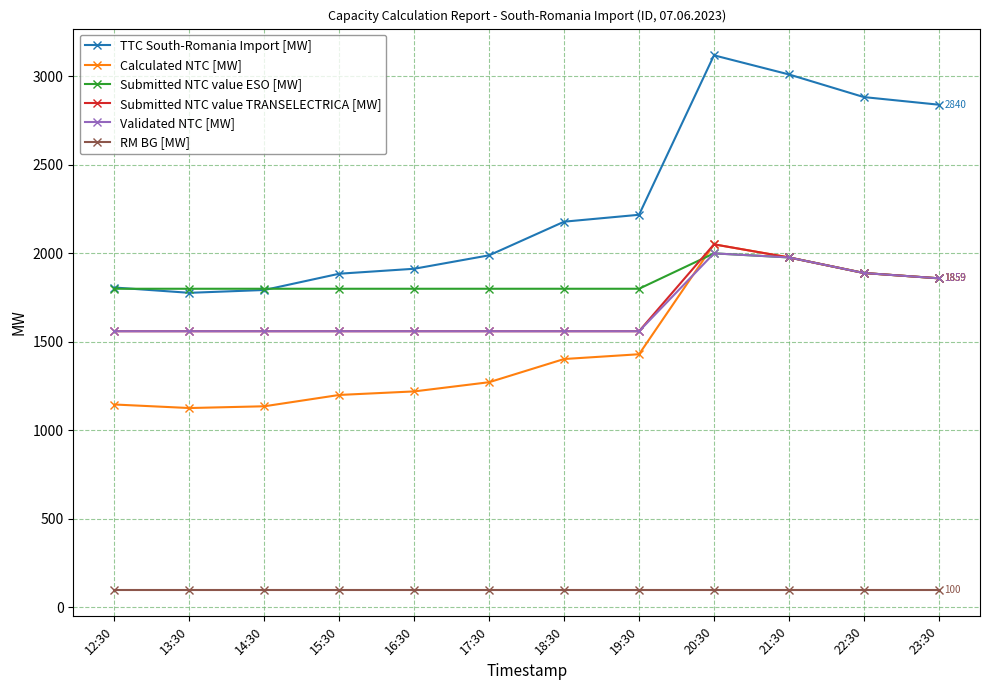

What is the total value across all series at 12:30?

7973